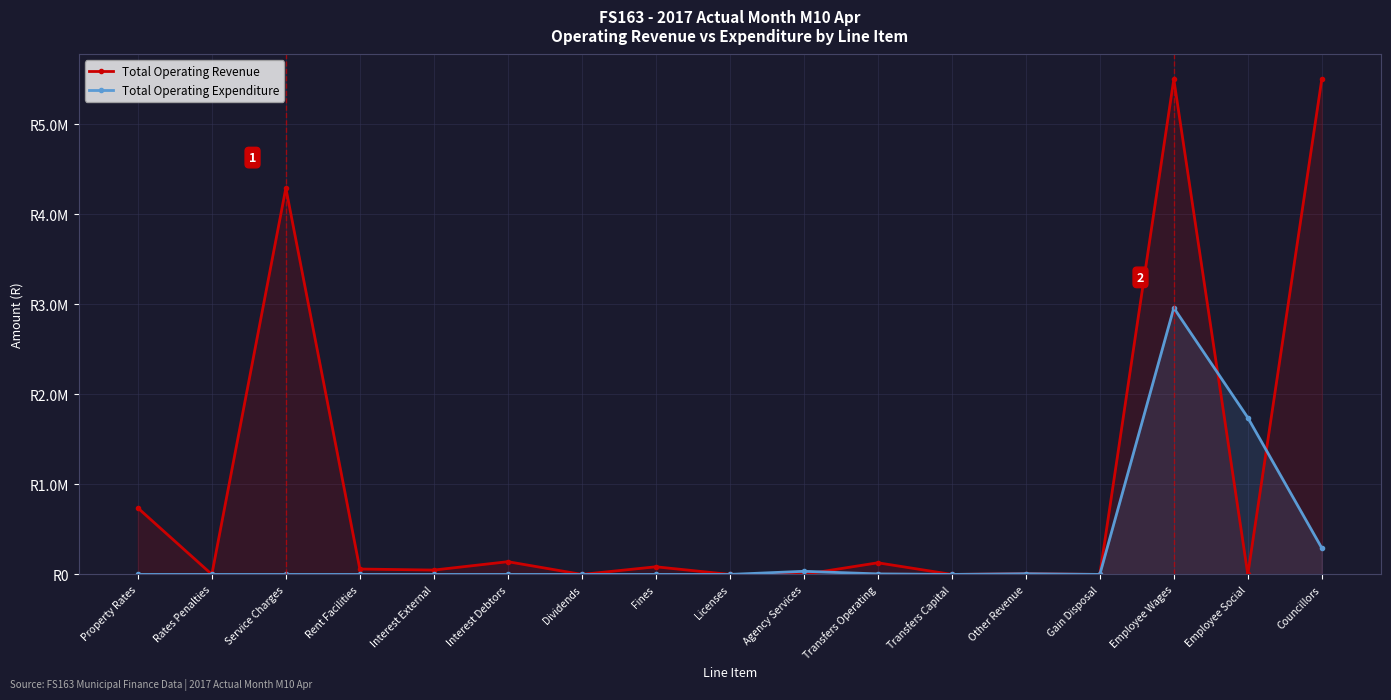

Which category has the highest value across all series?

Employee Wages